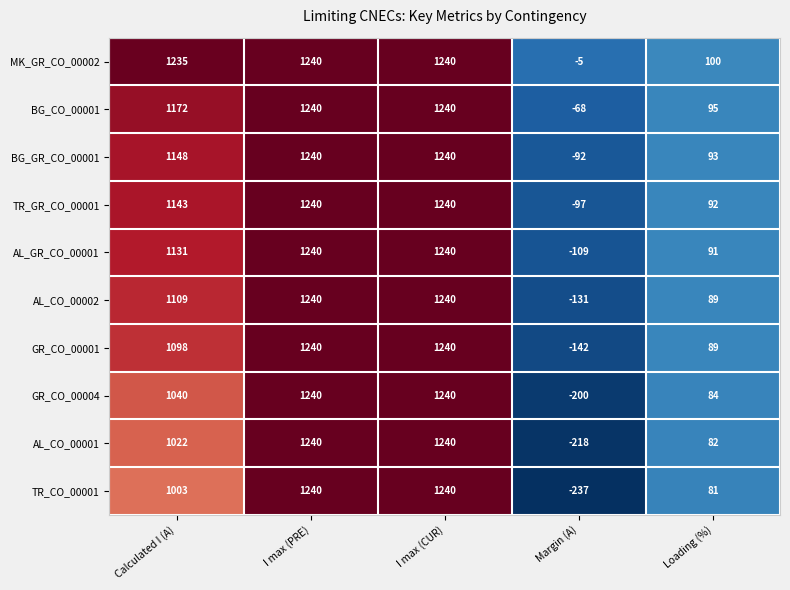

What is the difference between the second highest and minimum values in the MK_GR_CO_00002 series?

1245